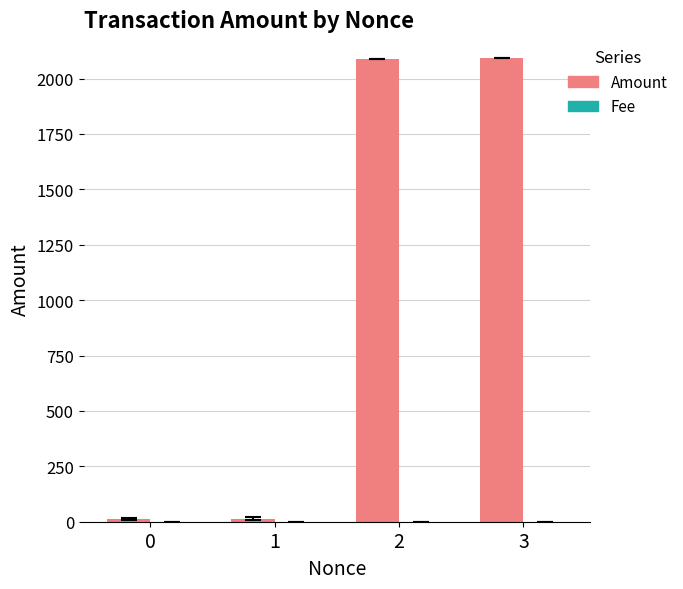

What is the greatest value displayed?

2090.7